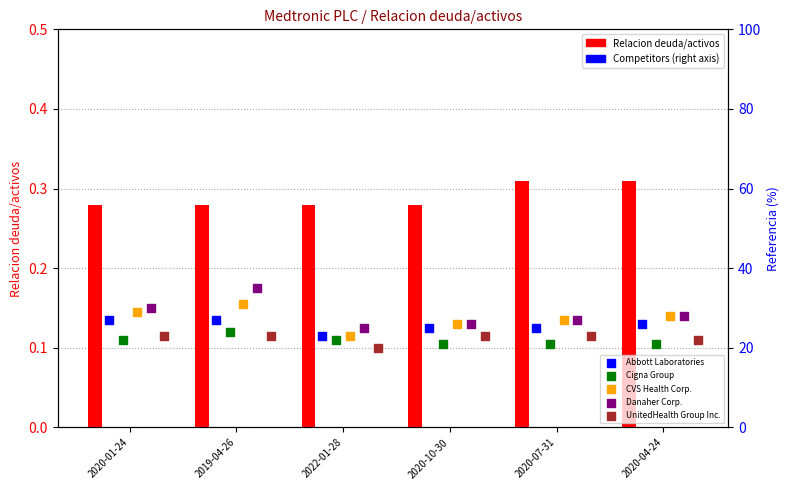

At which category is the sum across all series the highest?

2019-04-26